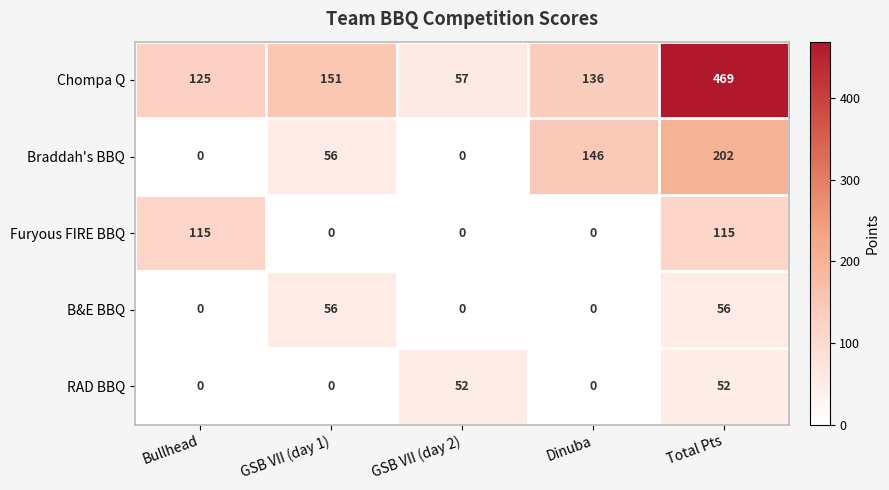

What is the sum of the RAD BBQ values at GSB VII (day 1) and GSB VII (day 2)?

52